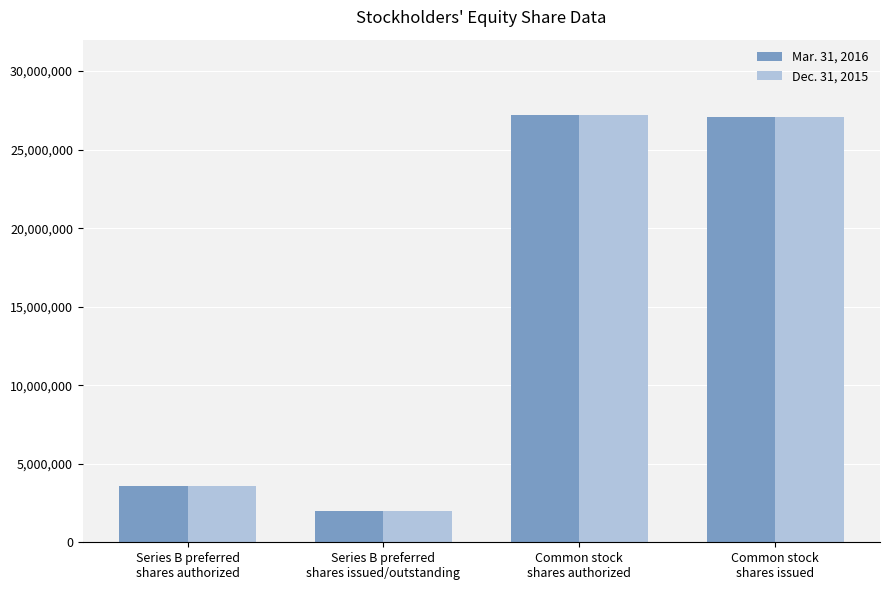

What is the minimum value for Dec. 31, 2015?

1975639